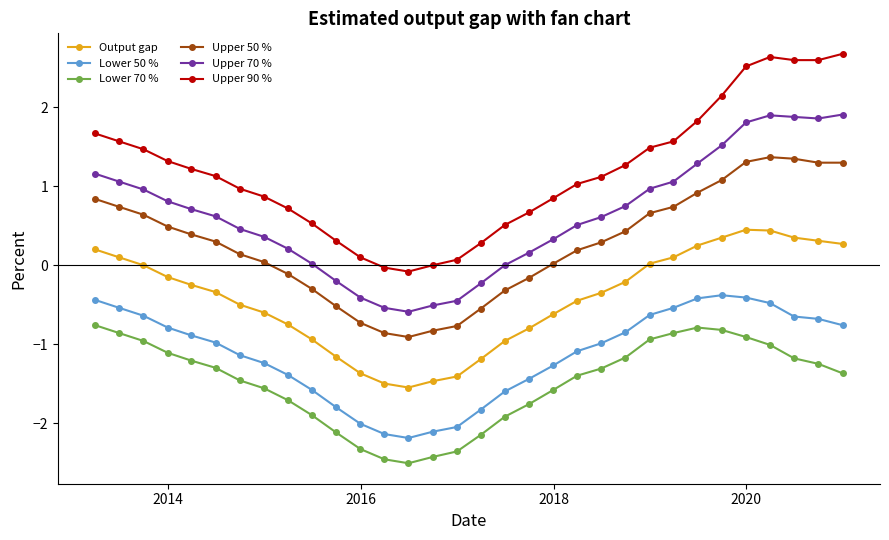

Which series has the largest range (max minus min)?

Upper 90 %